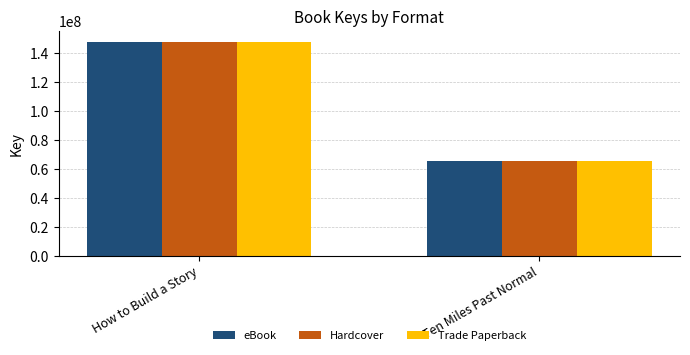

Is it true that Hardcover equals 147785102 at How to Build a Story?

True